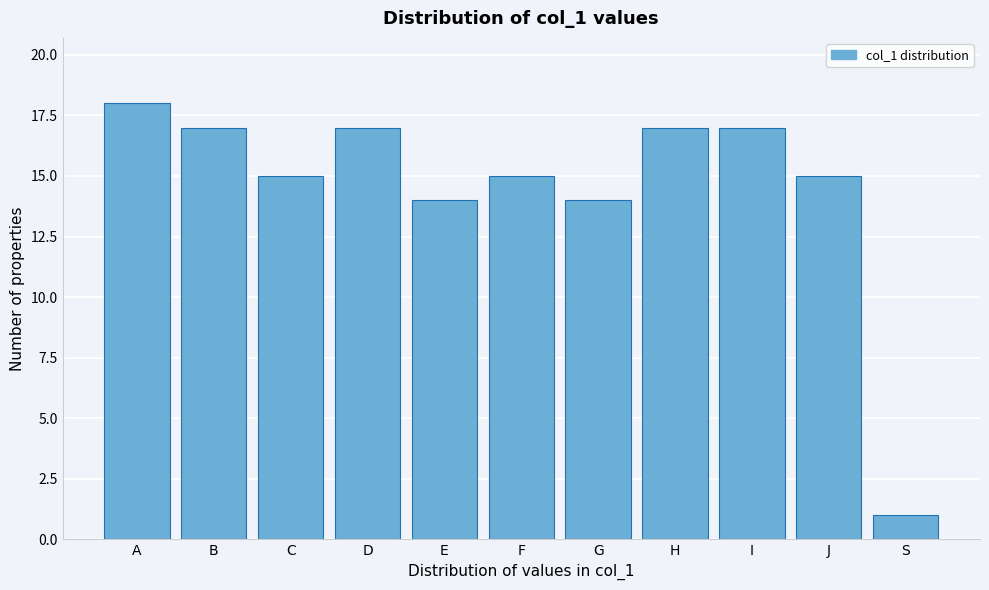

Reading left to right, extract all data points from this chart.

A=18	B=17	C=15	D=17	E=14	F=15	G=14	H=17	I=17	J=15	S=1